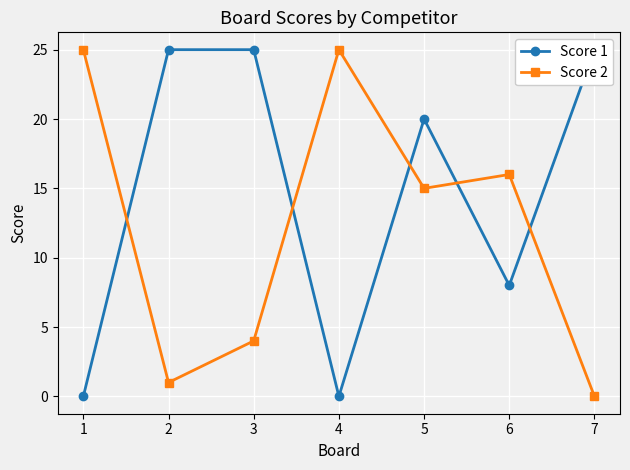

The Score 1 series shows 40 at 3. True or false?

False